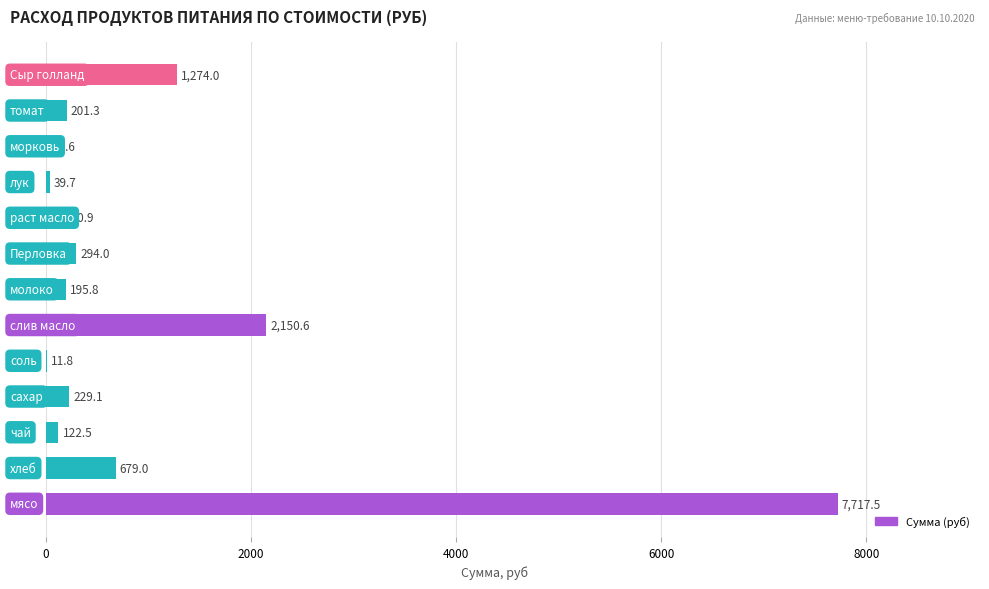

Are the bars horizontal?

Yes